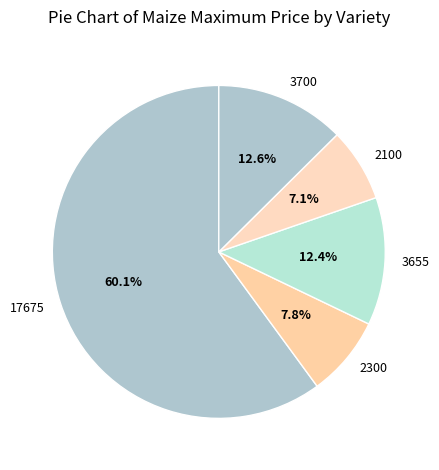

Is there any slice that represents more than half of the pie?

Yes